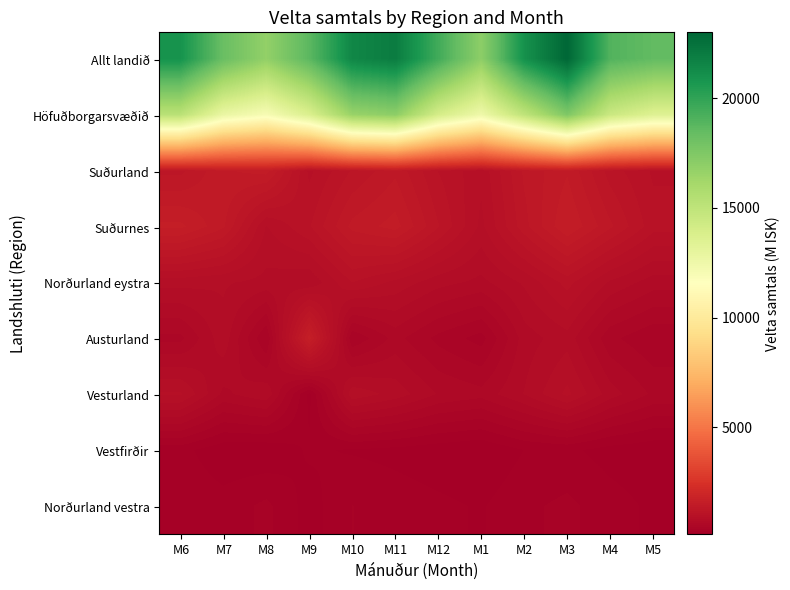

What is the total value across all series at M1?

33340